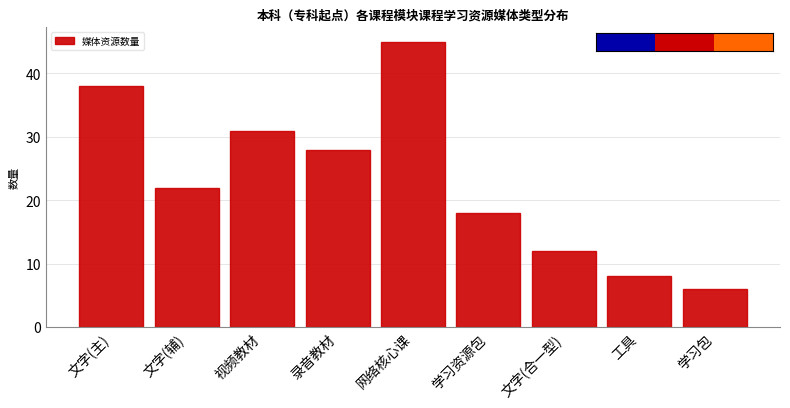

Reading left to right, transcribe all the data shown in this chart.

38	22	31	28	45	18	12	8	6